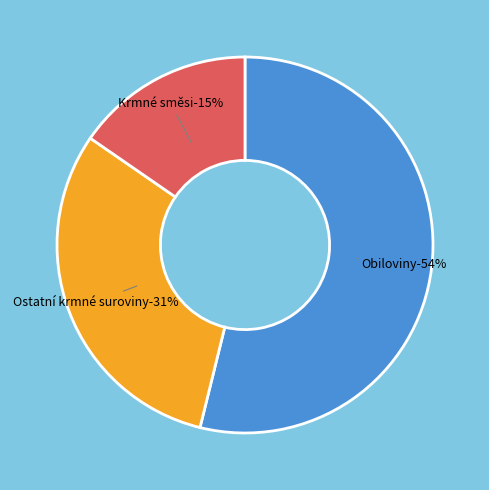

Combined, do Ostatní krmné suroviny and Krmné směsi account for over 50%?

No